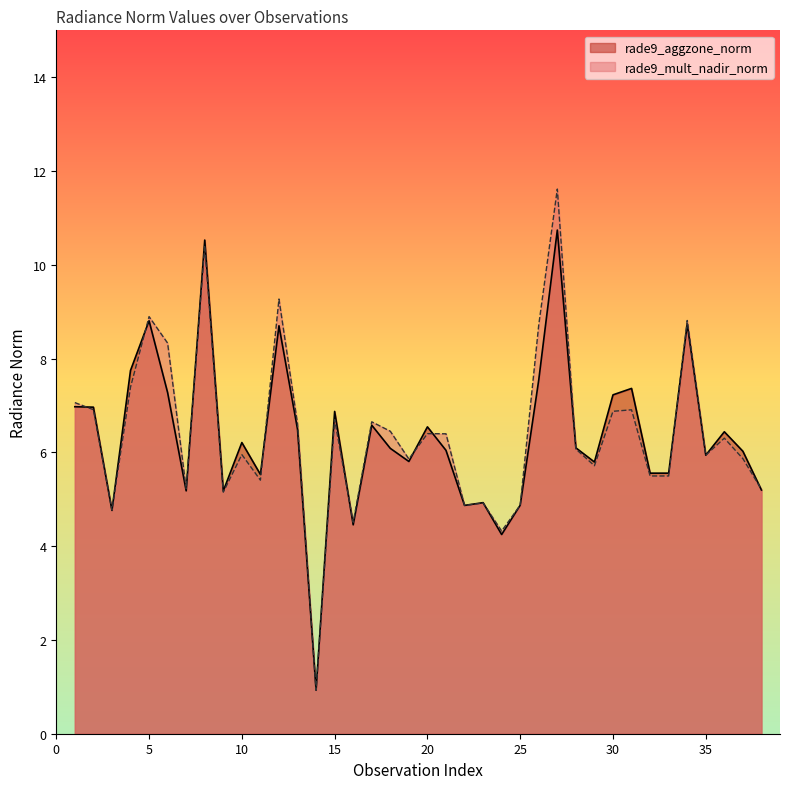

What is the maximum value for rade9_aggzone_norm?

10.7